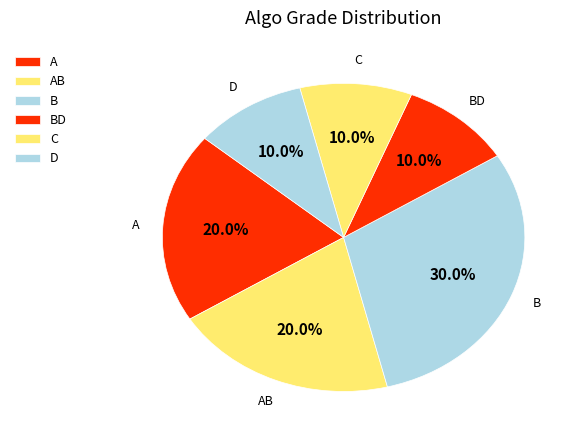

To the nearest percent, what is the difference between the largest and smallest slice percentages?

20%